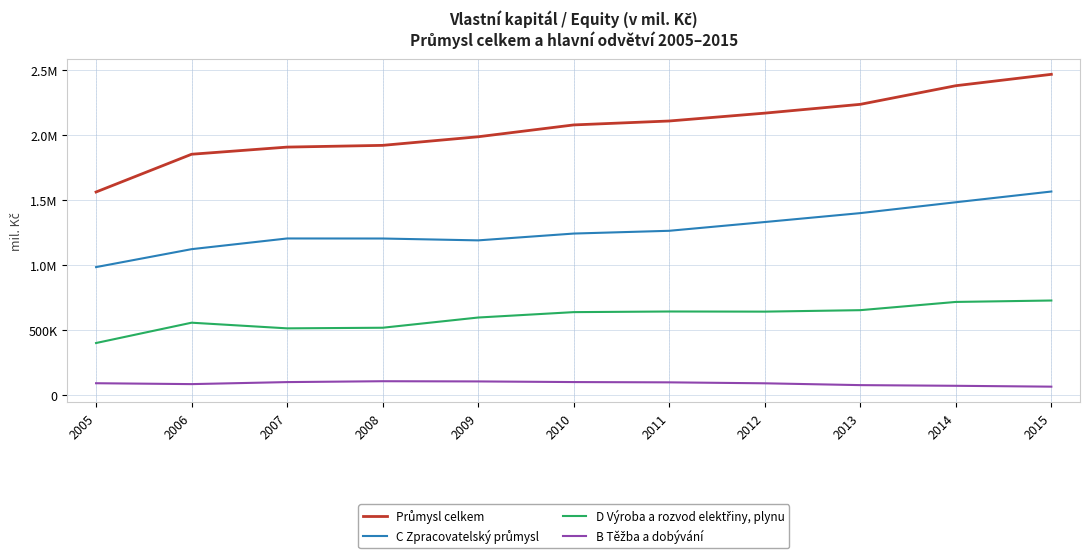

Is this an area chart (filled region under the line)?

No